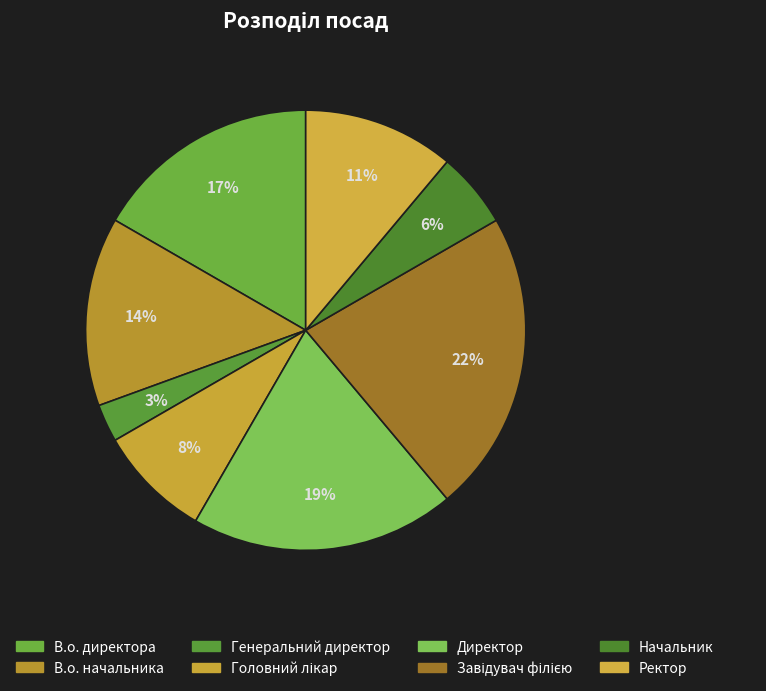

To the nearest percent, what percentage of the pie is Начальник?

6%